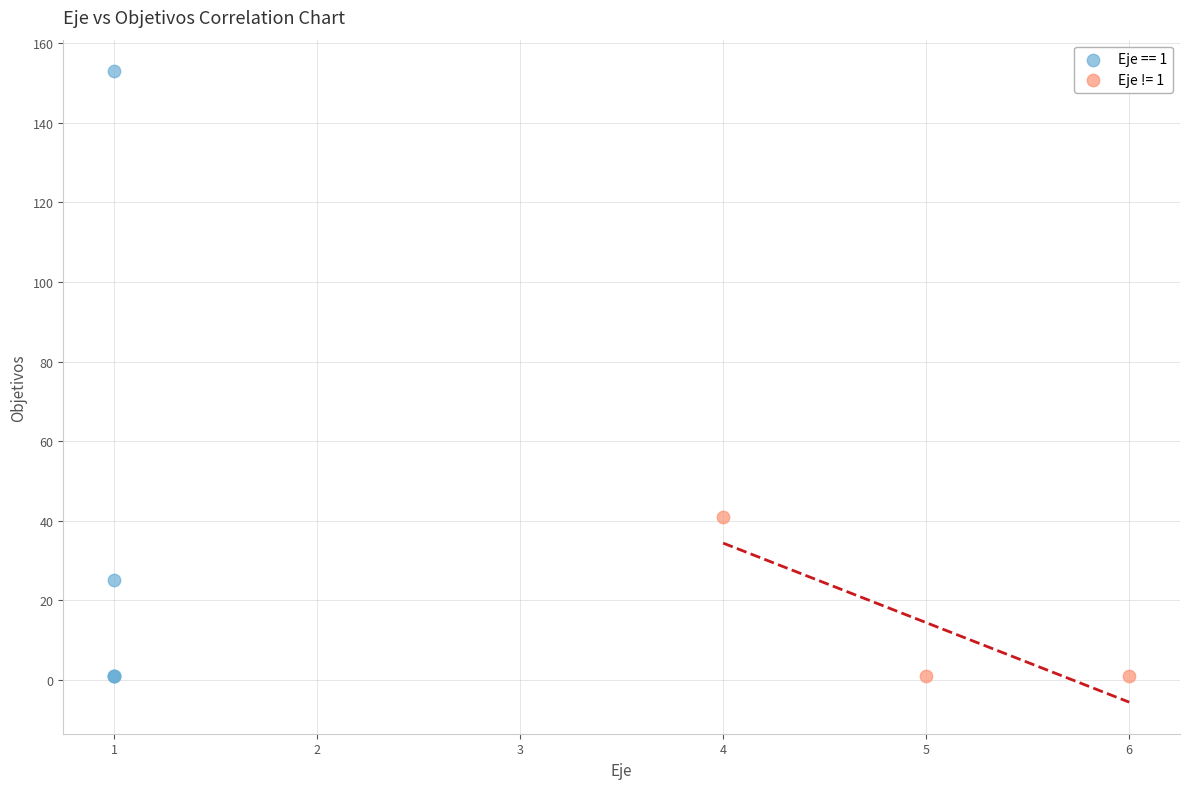

Which series has the largest Y range (max minus min)?

Eje == 1